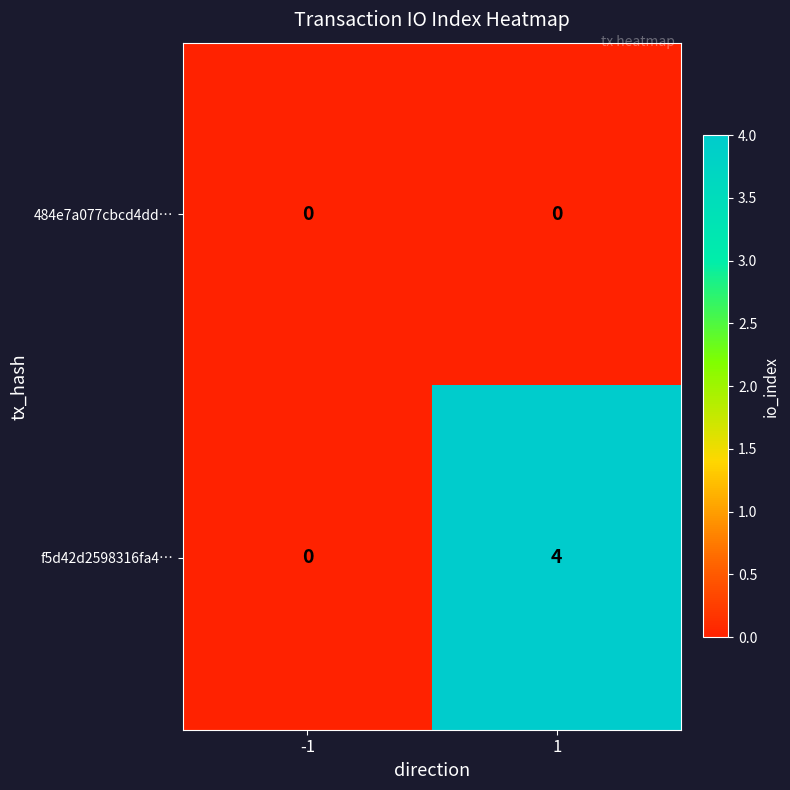

At 1, list the series in order from smallest to largest.

484e7a077cbcd4dd…, f5d42d2598316fa4…